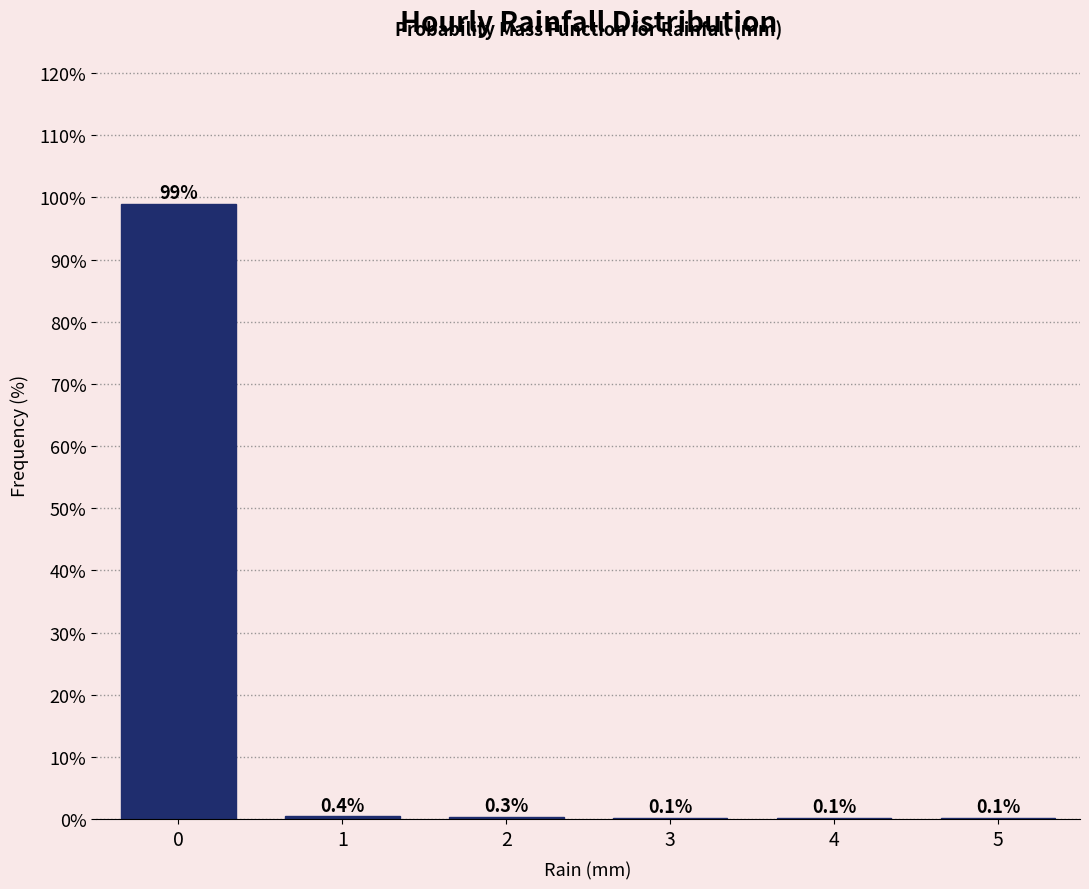

Reading right to left, extract all data points from this chart.

5=0.1	4=0.1	3=0.1	2=0.3	1=0.4	0=98.9